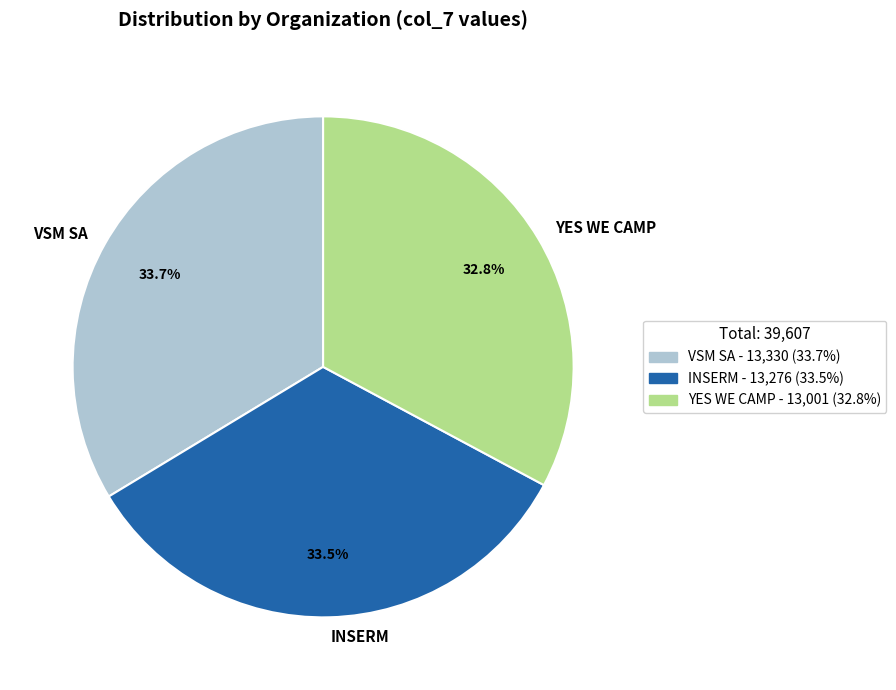

Which category has the smallest portion of the pie?

YES WE CAMP